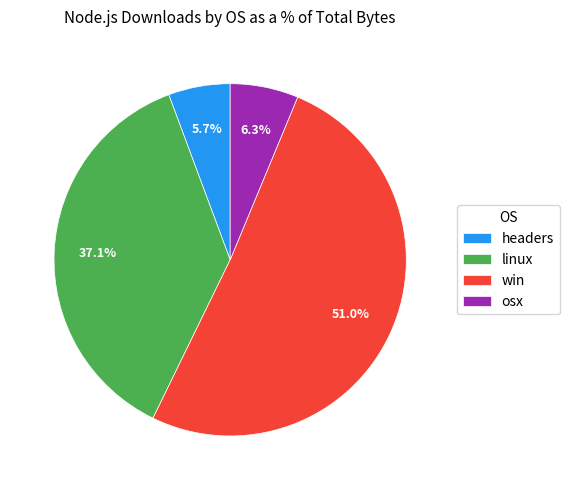

Which category has the smallest portion of the pie?

headers